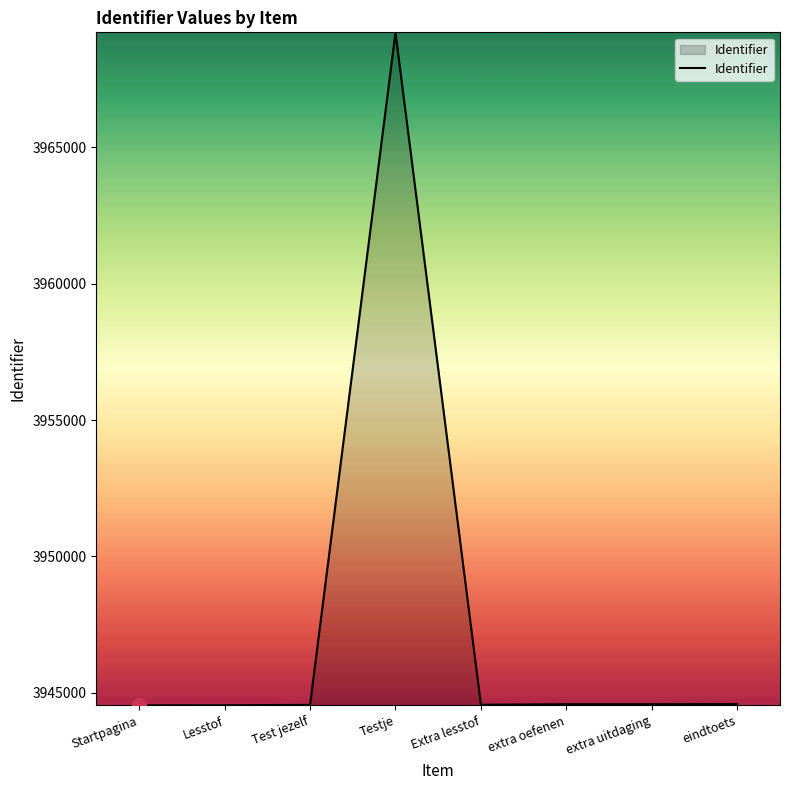

What is the change in value from Testje to Extra lesstof?

-24647